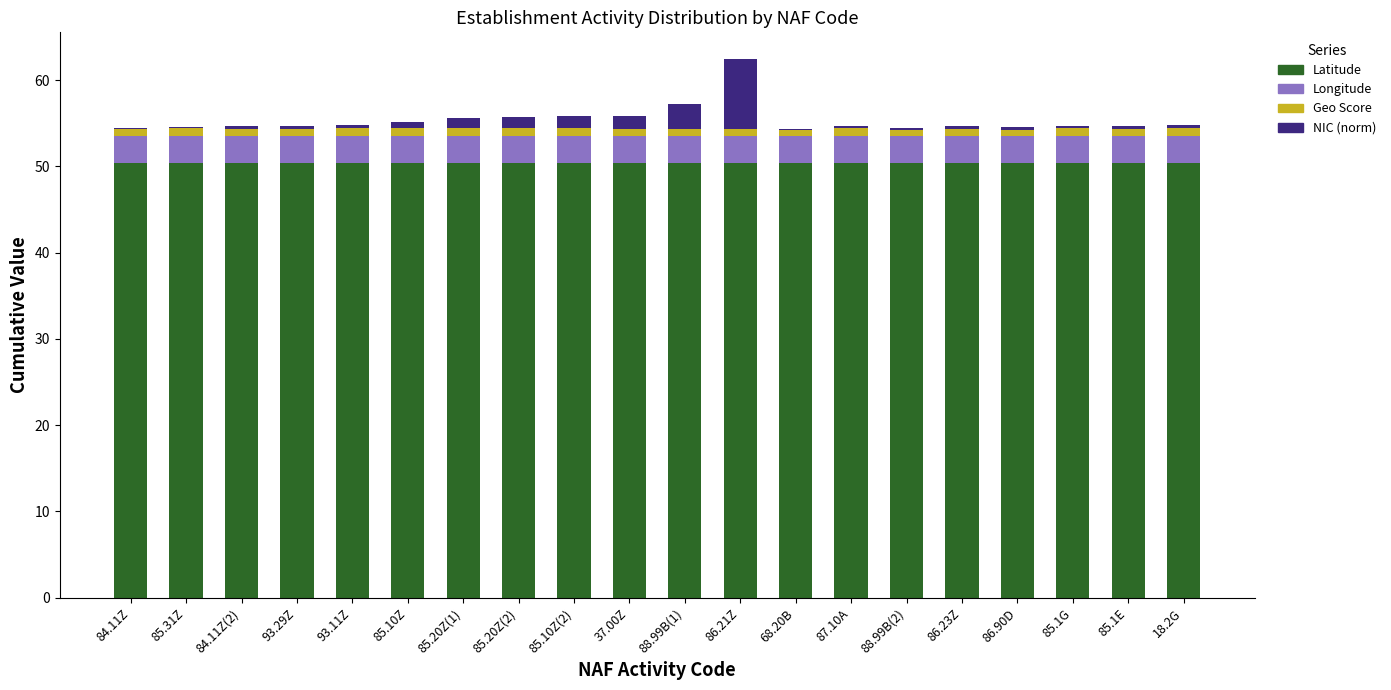

What is the maximum value for Latitude?

50.4